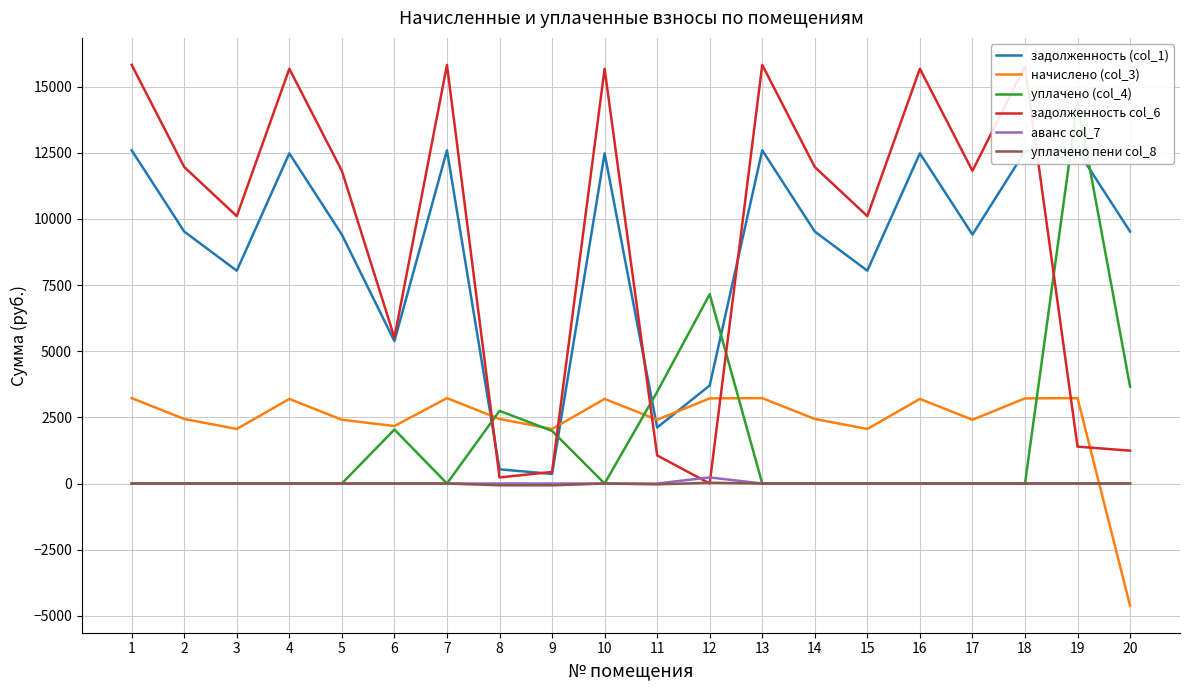

Rank the categories by задолженность col_6 value from lowest to highest.

12, 8, 9, 11, 20, 19, 6, 3, 15, 5, 17, 2, 14, 4, 10, 16, 18, 1, 7, 13